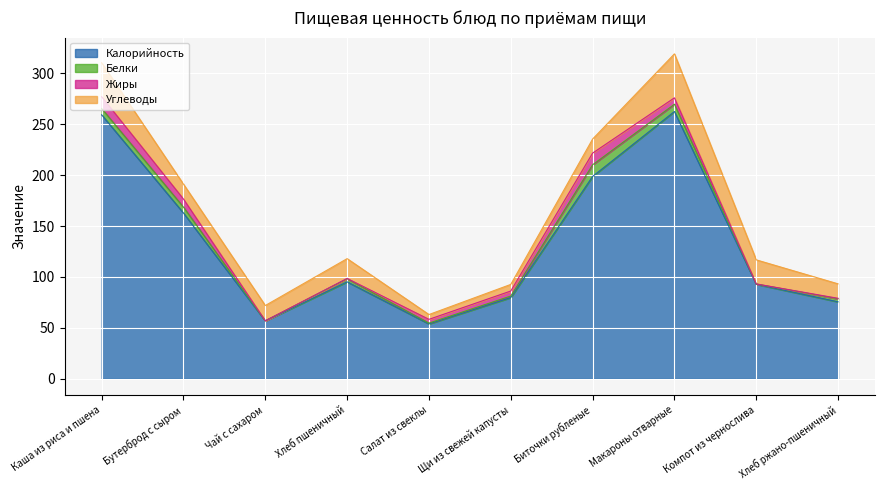

At Салат из свеклы, list the series in order from largest to smallest.

Калорийность, Углеводы, Жиры, Белки